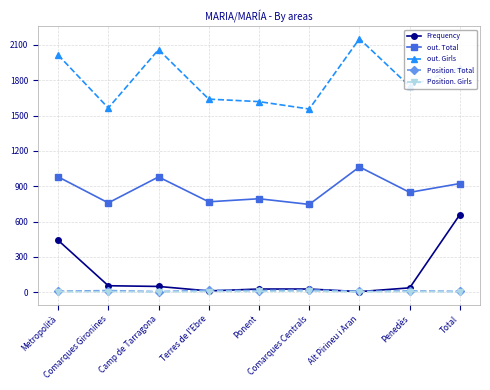

At how many categories does at least one series exceed 175?

9